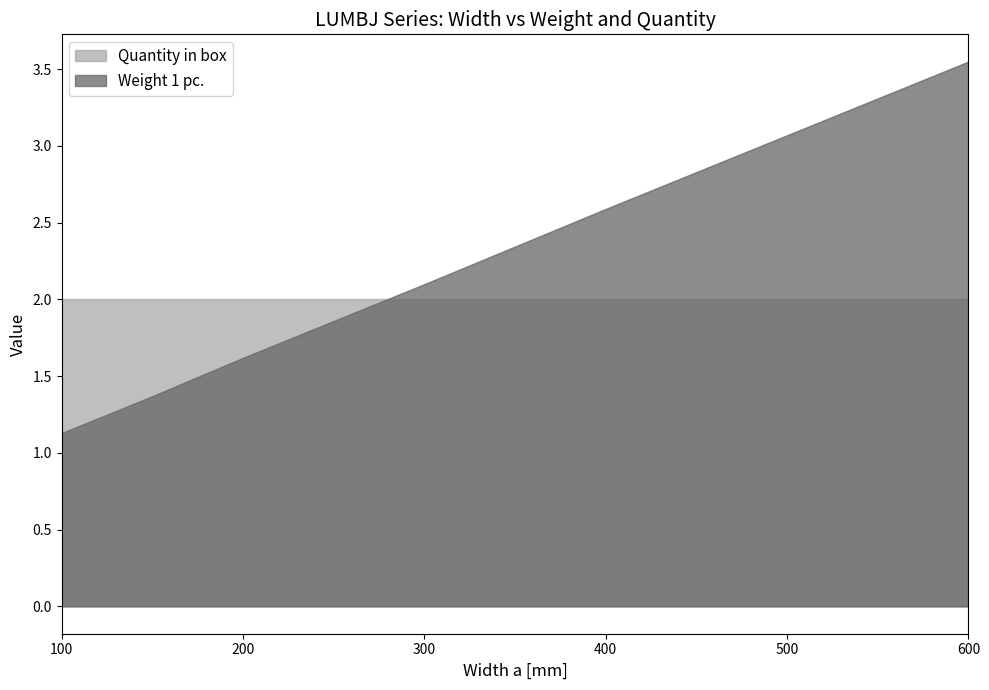

What is the spread (max minus min) of values at 600?

1.5